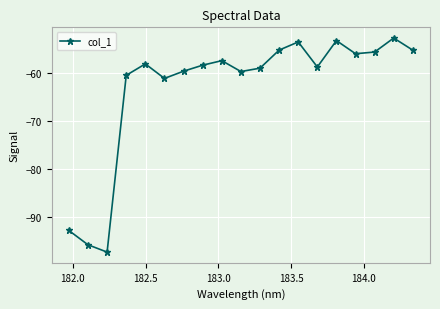

What is the average value?

-63.1